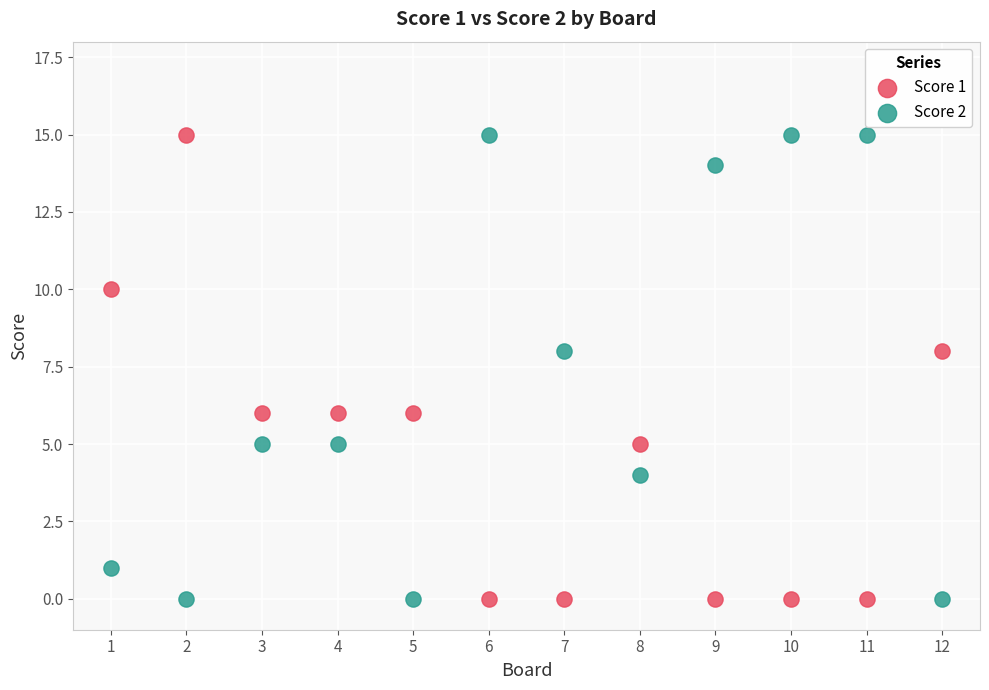

What are all the series names shown in the legend?

Score 1, Score 2